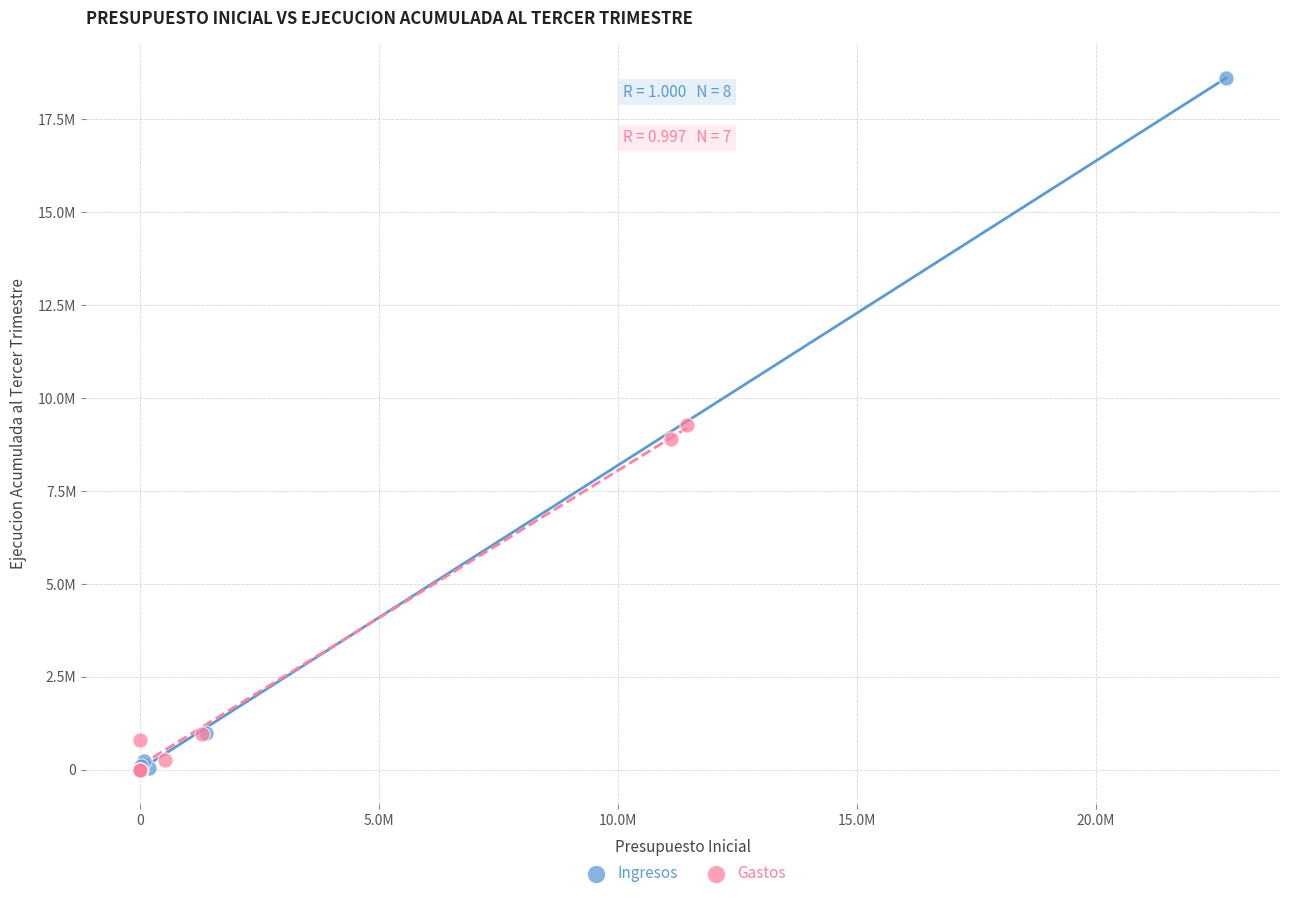

What are all the series names shown in the legend?

Ingresos, Gastos